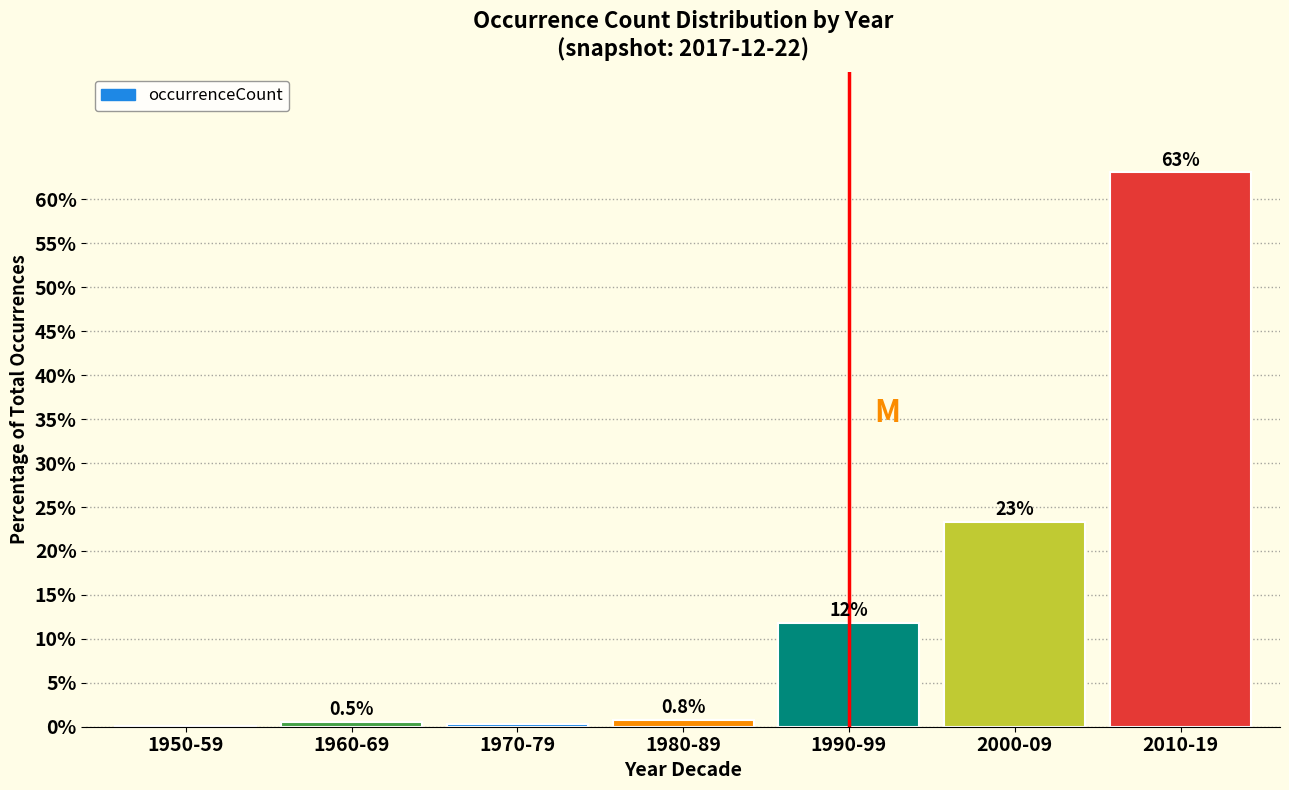

Which has a higher value, 1950-59 or 1980-89?

1980-89